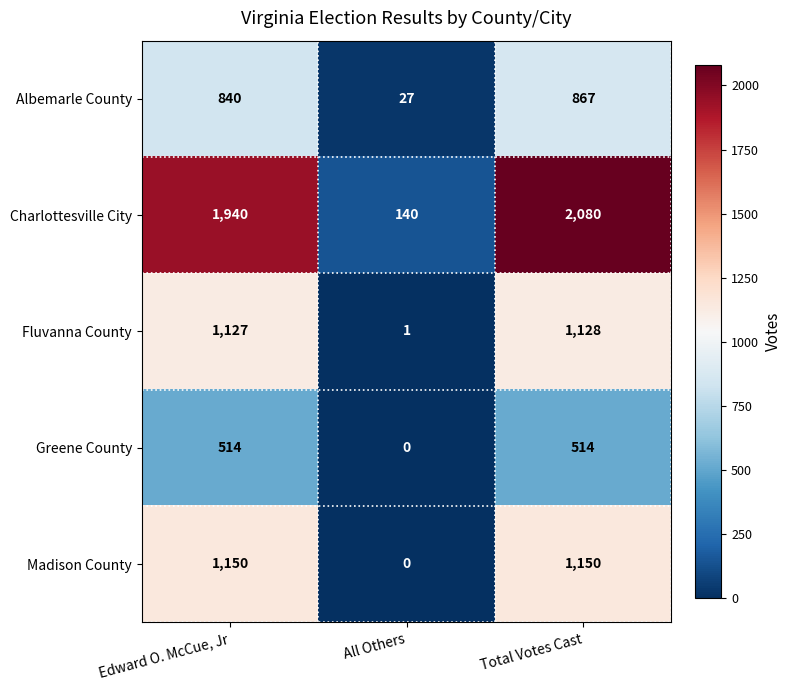

Reading right to left, list all the values displayed in this chart.

Albemarle County: Total Votes Cast=867	All Others=27	Edward O. McCue, Jr=840
Charlottesville City: Total Votes Cast=2080	All Others=140	Edward O. McCue, Jr=1940
Fluvanna County: Total Votes Cast=1128	All Others=1	Edward O. McCue, Jr=1127
Greene County: Total Votes Cast=514	All Others=0	Edward O. McCue, Jr=514
Madison County: Total Votes Cast=1150	All Others=0	Edward O. McCue, Jr=1150